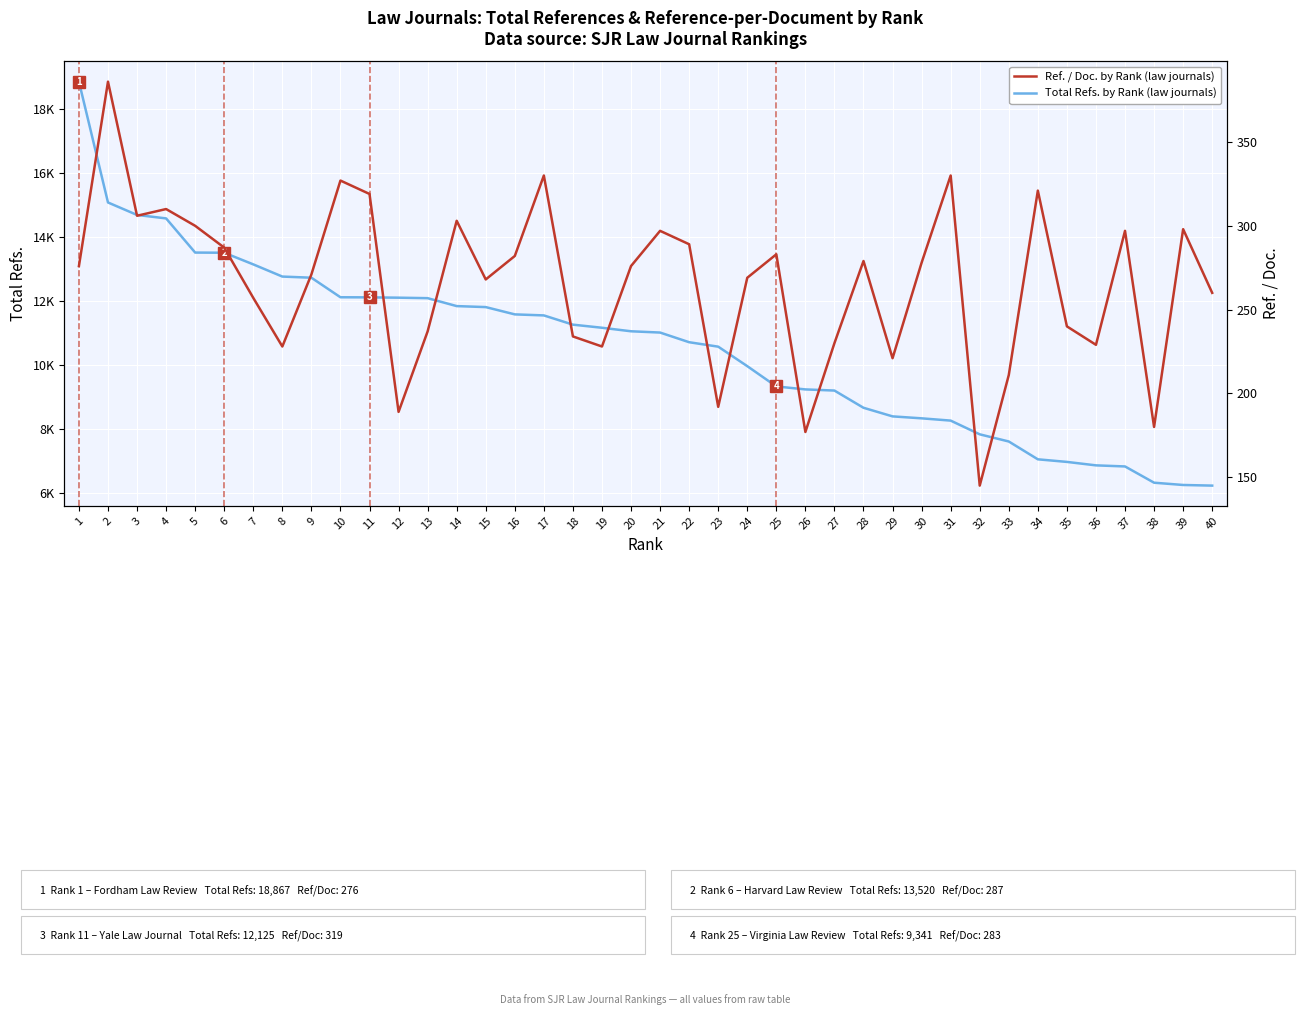

At which label is Total Refs. by Rank closest to 12554?

9